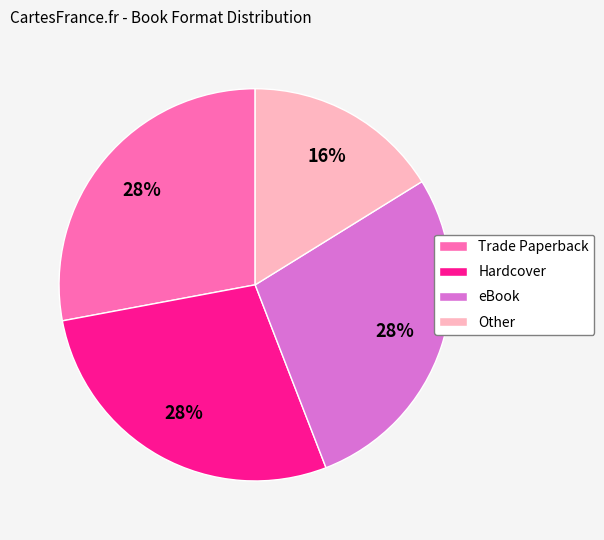

What is the ratio of the value at Other to the value at Trade Paperback?

0.6